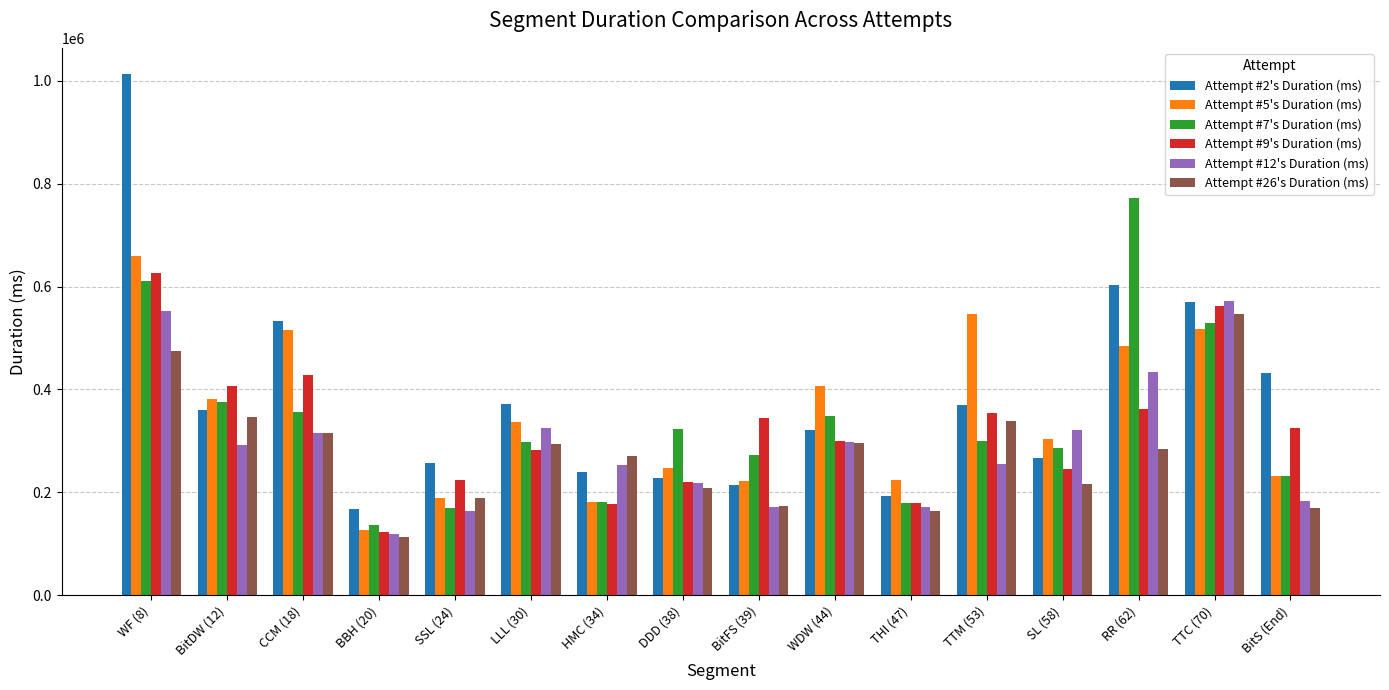

What is the label of the 2nd bar from the left?

BitDW (12)